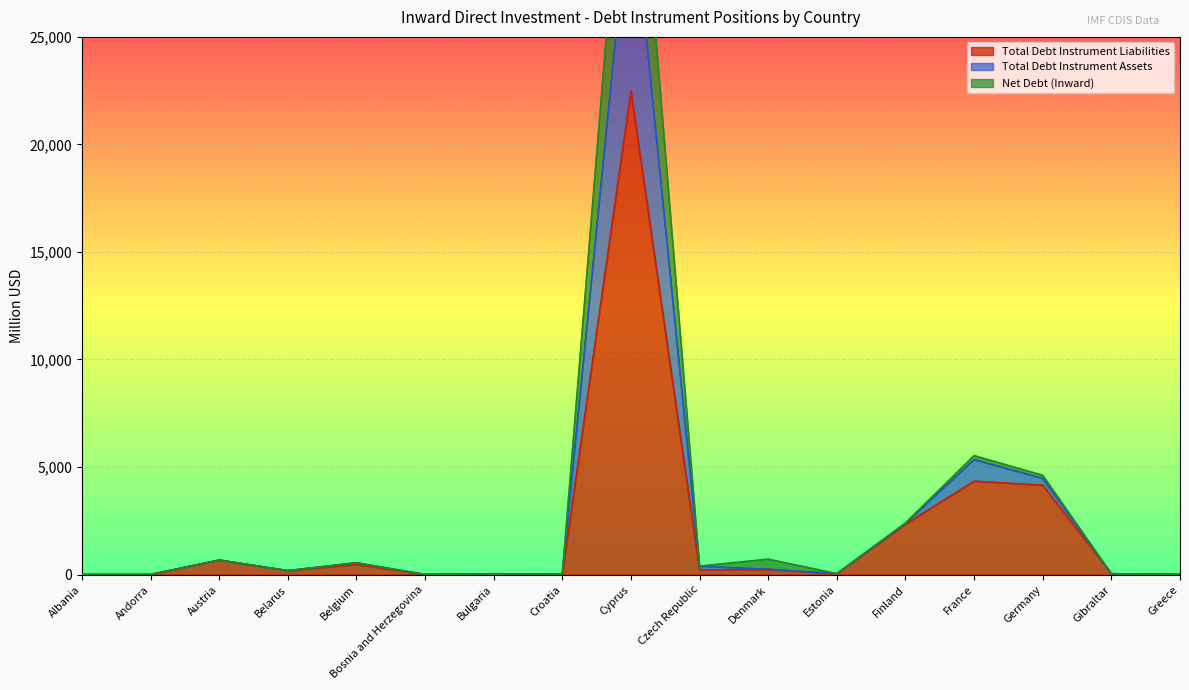

True or false: Net Debt (Inward) has a value of 974.4 at Belgium.

False